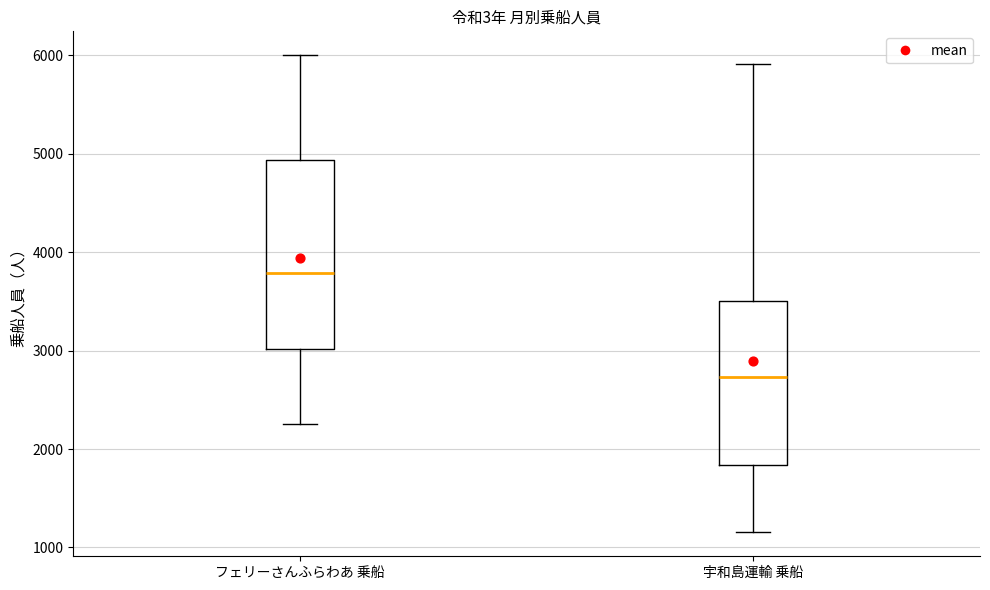

Comparing the boxes themselves (not the whiskers), which one is the tallest?

フェリーさんふらわあ 乗船